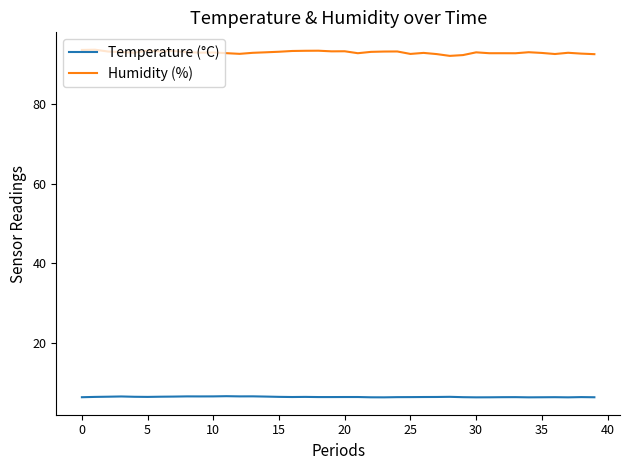

What is the greatest value displayed?

93.7